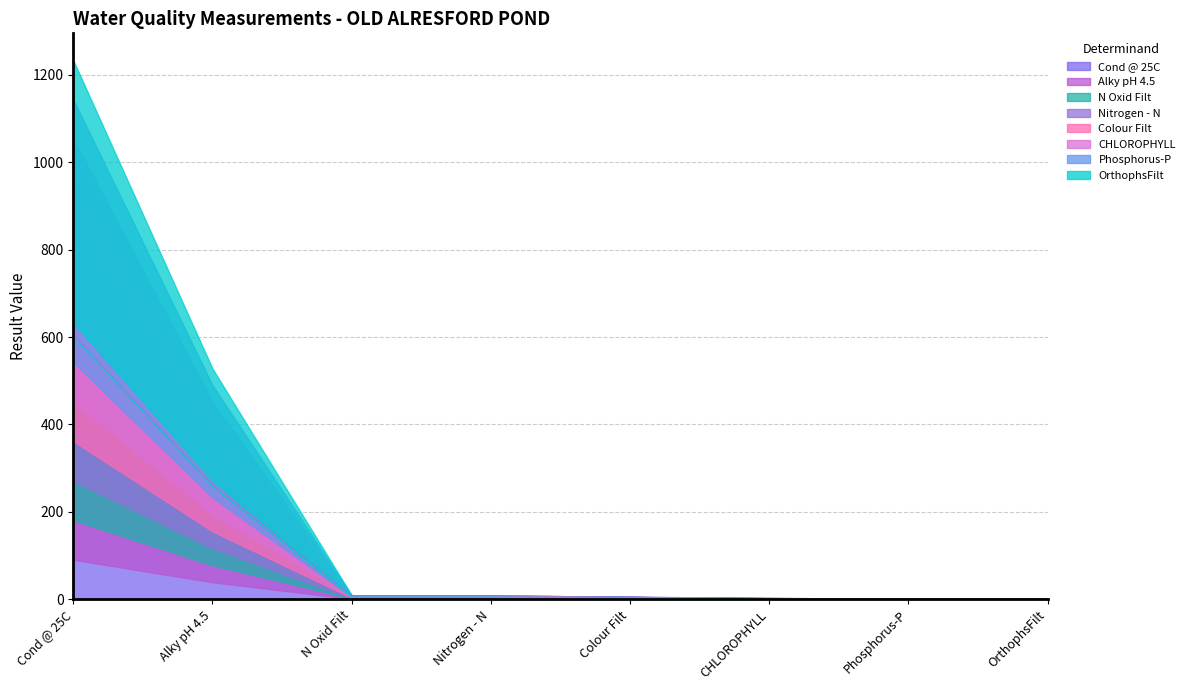

Which category has the highest value across all series?

Cond @ 25C